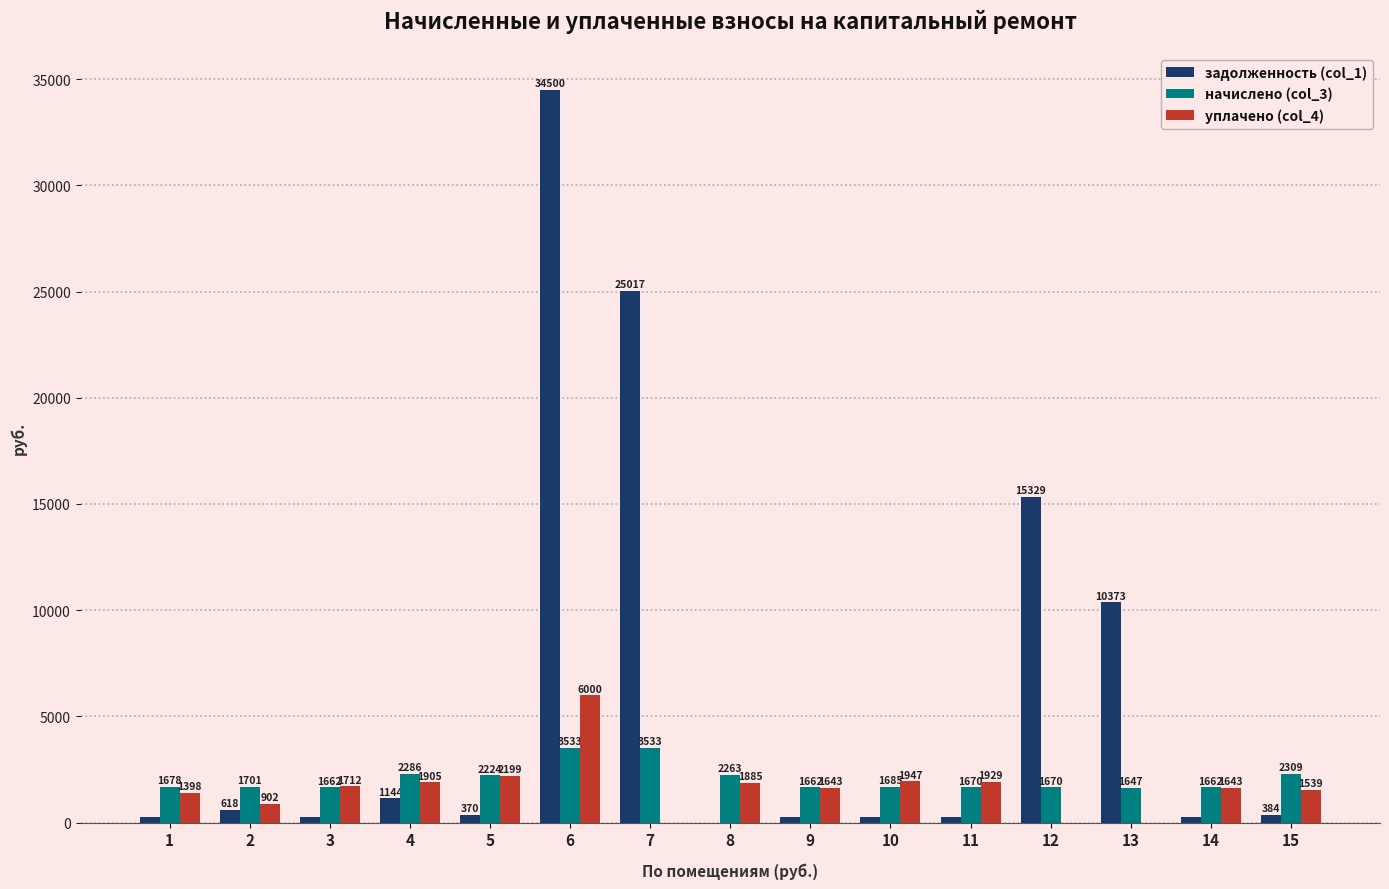

Which series has the largest total across all categories?

задолженность (col_1)